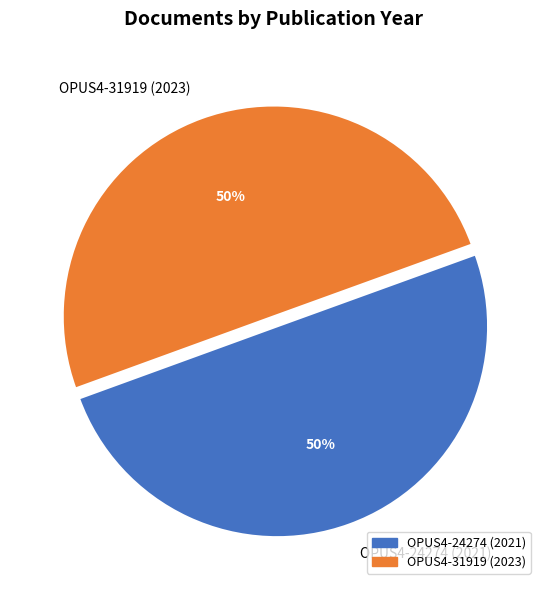

True or false: OPUS4-31919 (2023) accounts for 50% of the total.

True